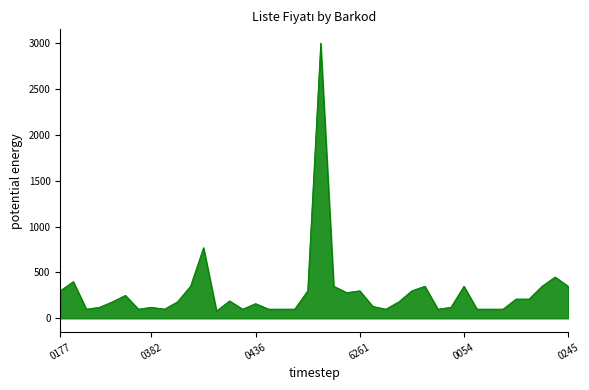

Count the number of categories in the chart.

40